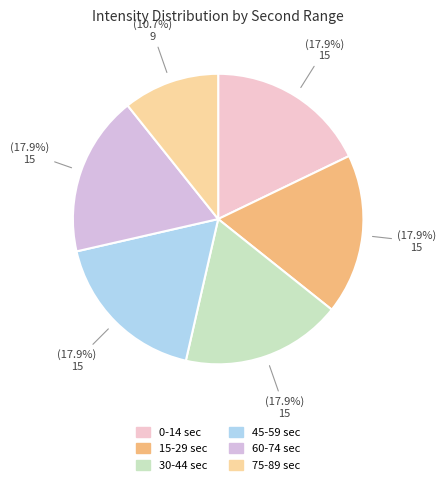

How many segments does this pie chart have?

6